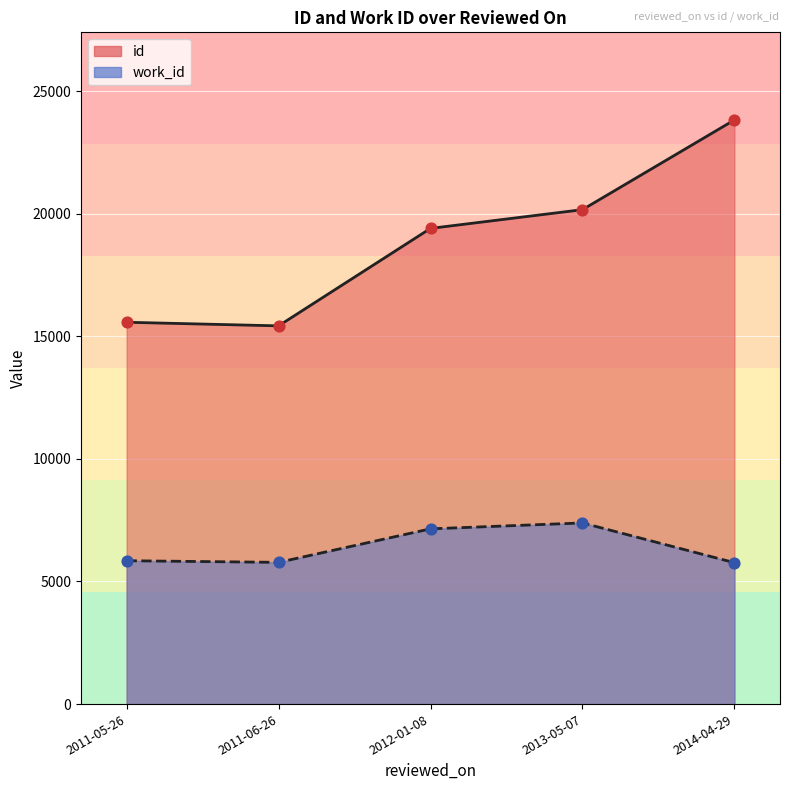

Which series has the largest Y range (max minus min)?

id